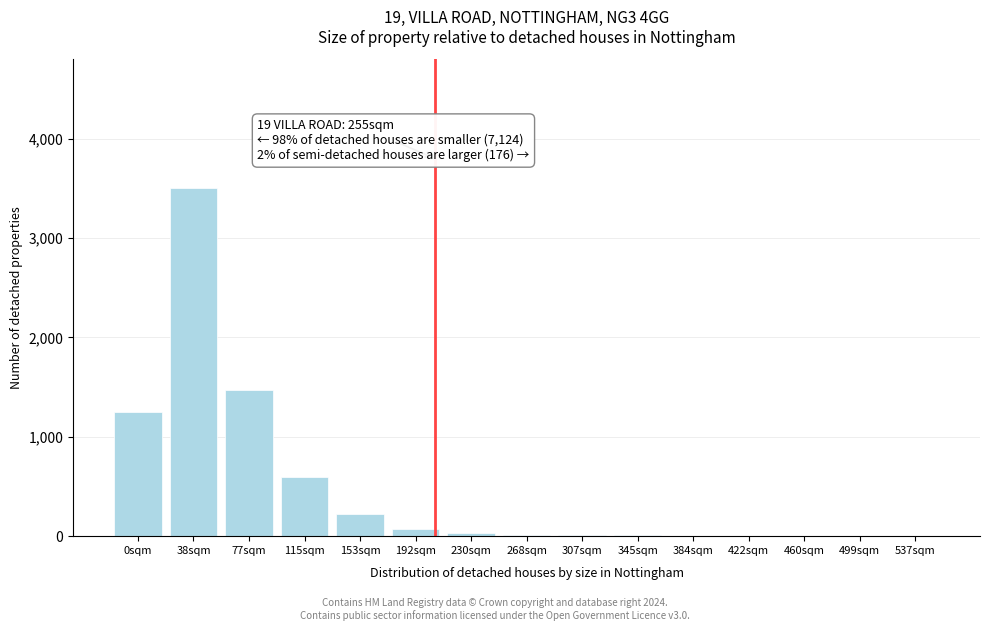

What is the sum of all values?

7203